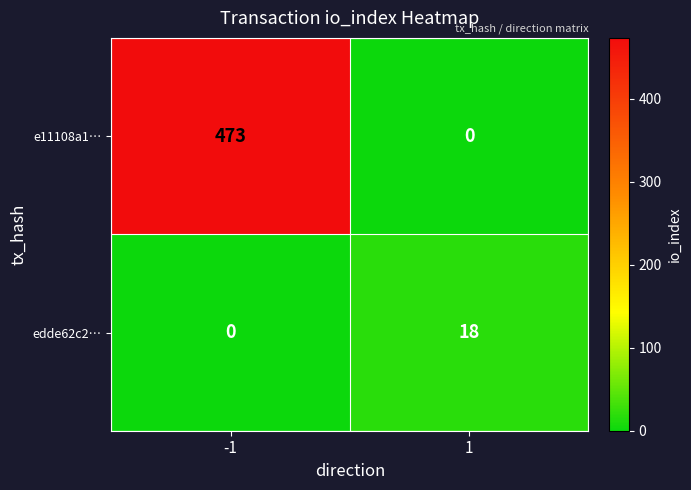

What is the maximum value shown in the chart?

473